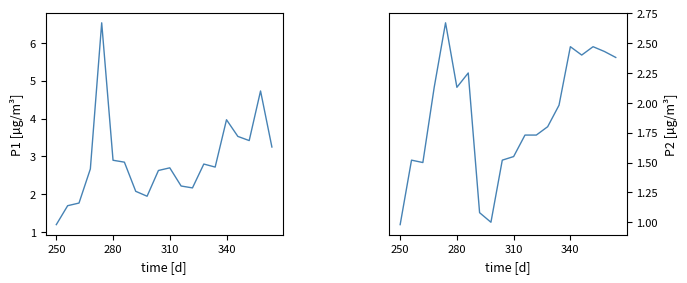

Between 310 and 10, which is larger?

10